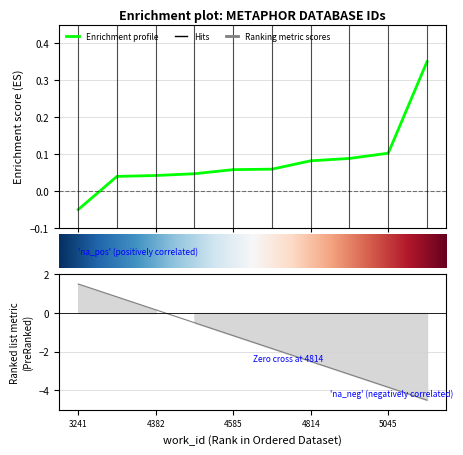

Is it true that the value at 4367 is 0.1?

False